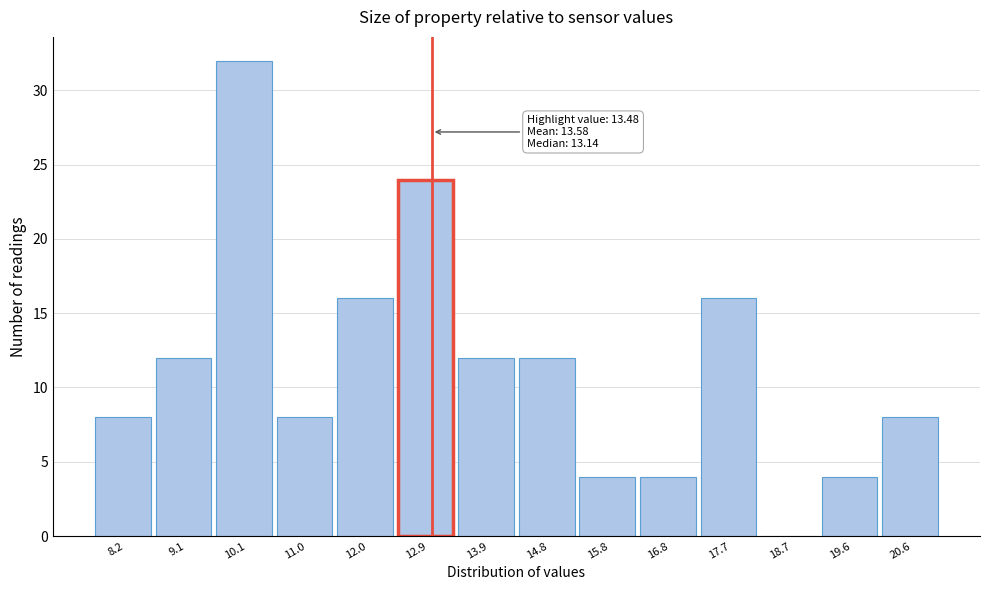

Reading right to left, extract all data points from this chart.

20.6=8	19.6=4	18.7=0	17.7=16	16.8=4	15.8=4	14.8=12	13.9=12	12.9=24	12.0=16	11.0=8	10.1=32	9.1=12	8.2=8